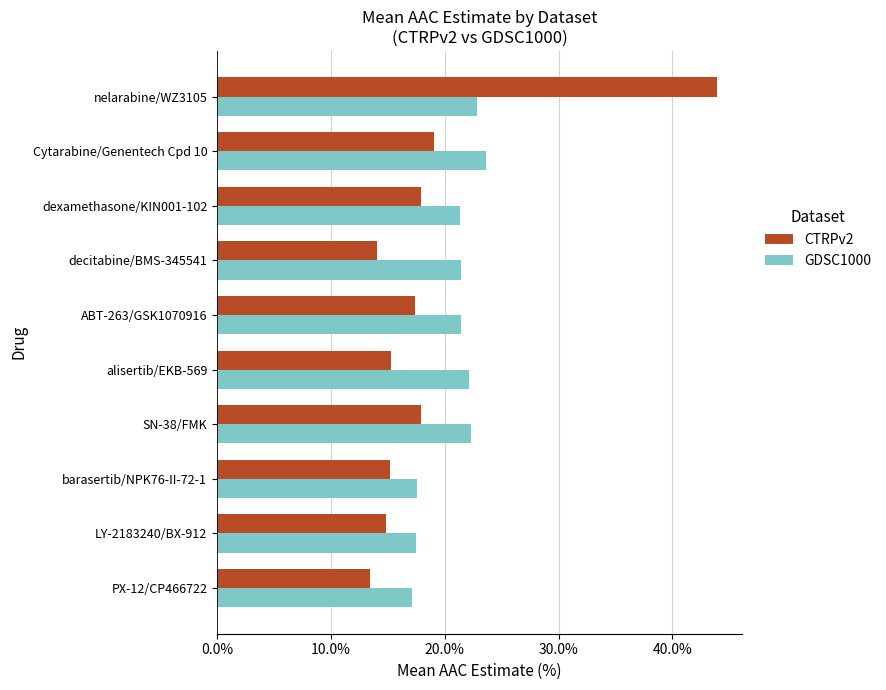

Rank the series by their average value, from lowest to highest.

CTRPv2, GDSC1000